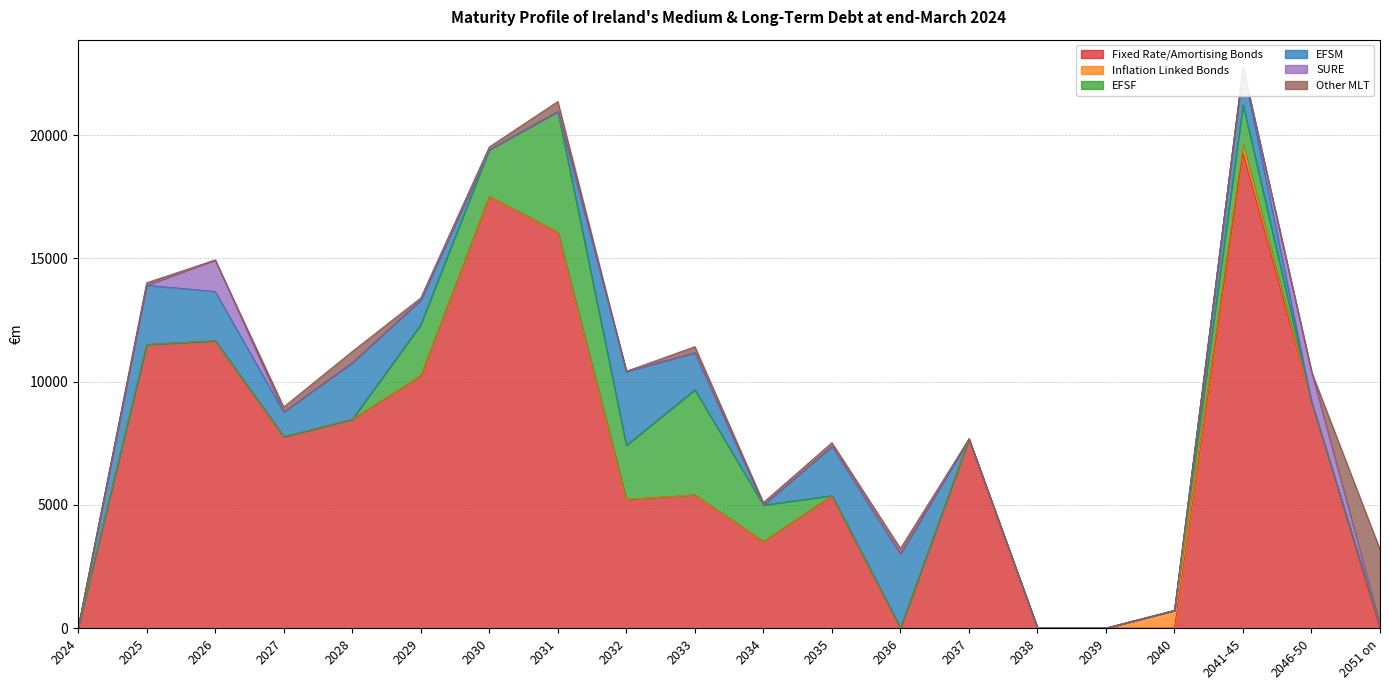

What position from the left is 2034?

11